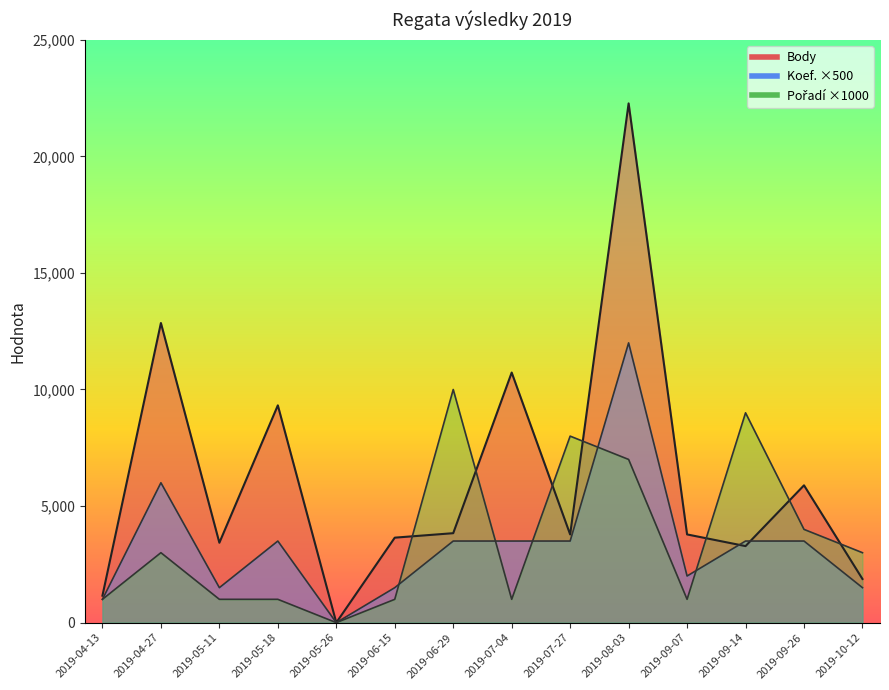

What is the sum of the Pořadí values at 2019-06-29 and 2019-09-14?

19000